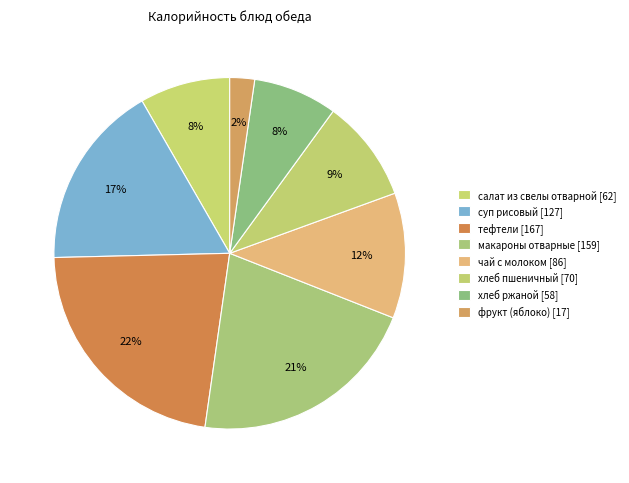

To the nearest percent, what portion does фрукт (яблоко) represent?

2%